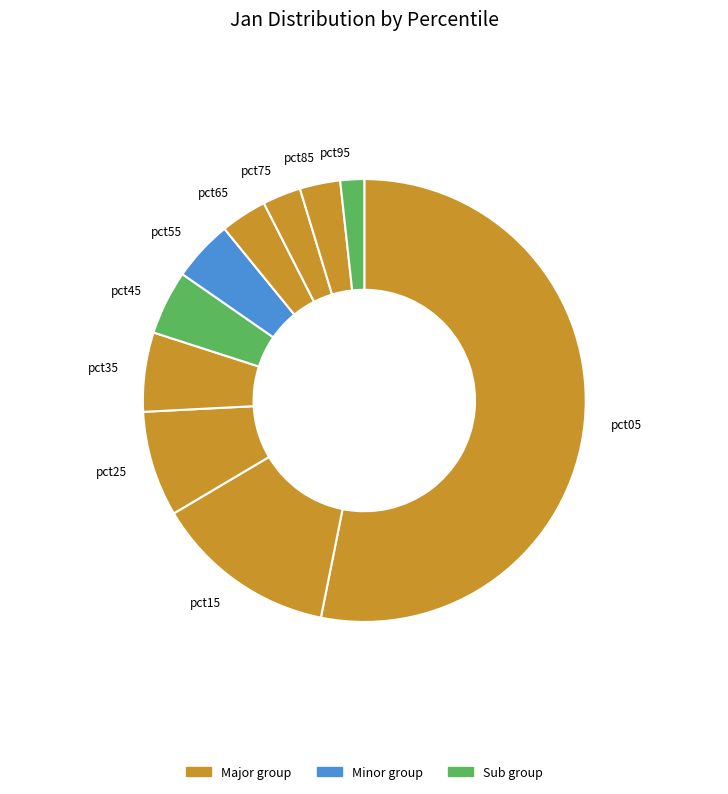

Which slice is the smallest?

pct95